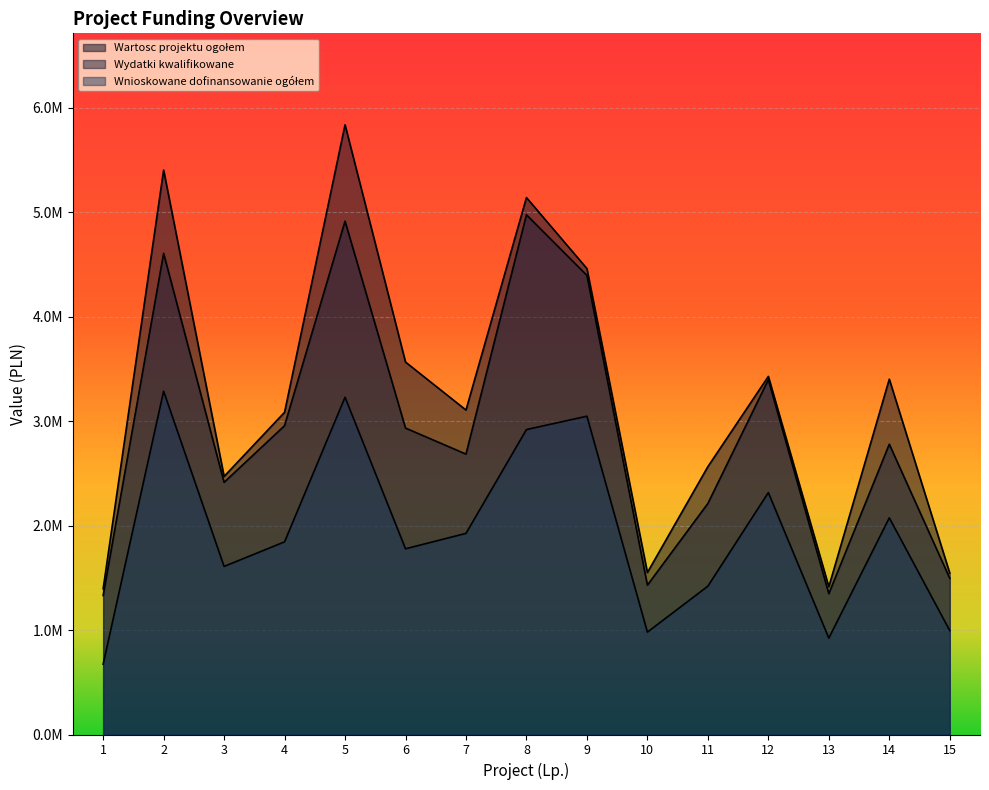

At which label is Wartosc projektu ogołem closest to 3614870?

6